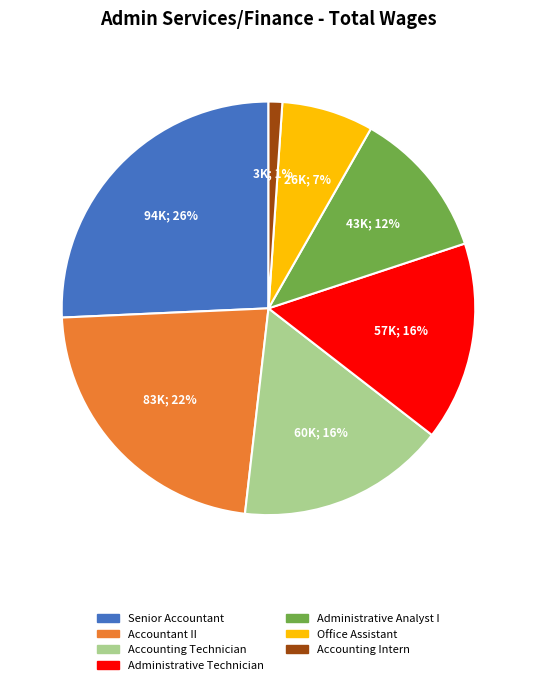

True or false: Senior Accountant accounts for 26% of the total.

True